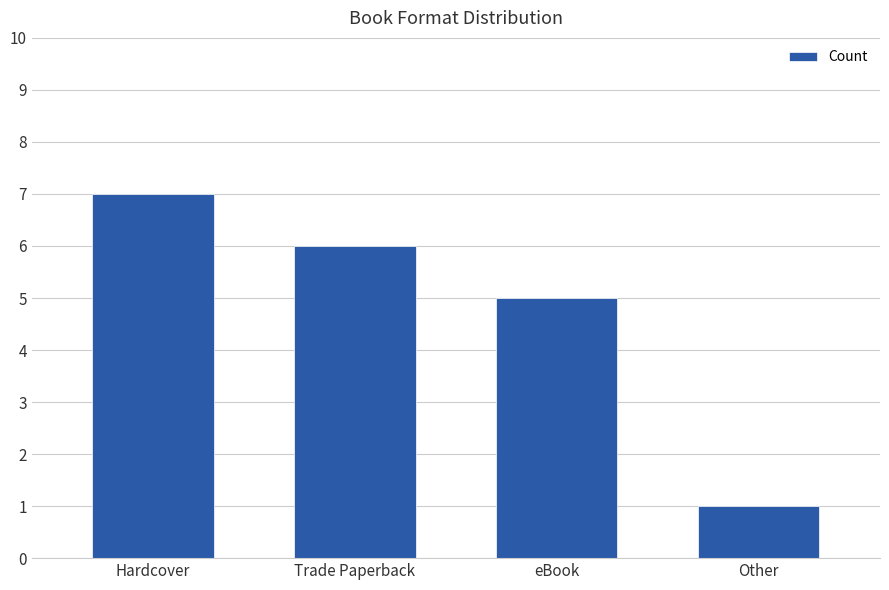

How many categories are shown in the chart?

4